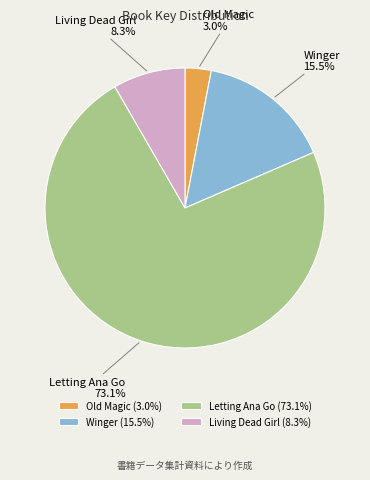

Count the number of slices in the pie.

4